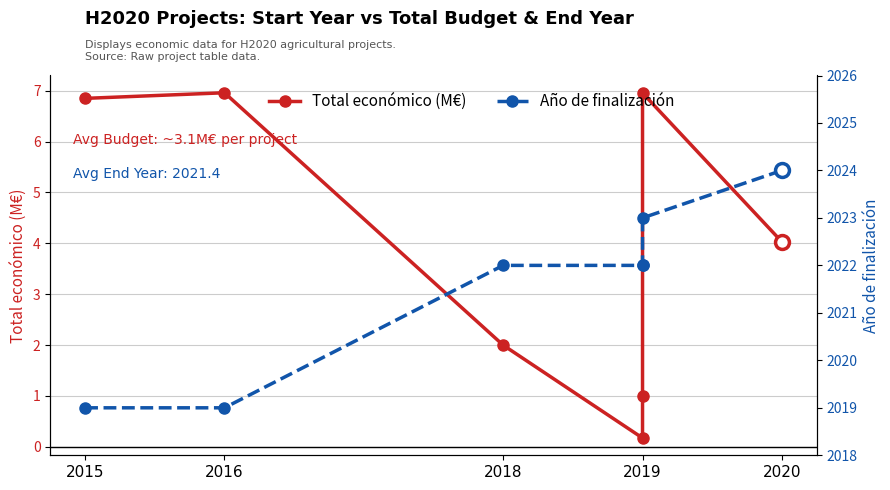

Which series reaches the maximum Y coordinate?

Año de finalización